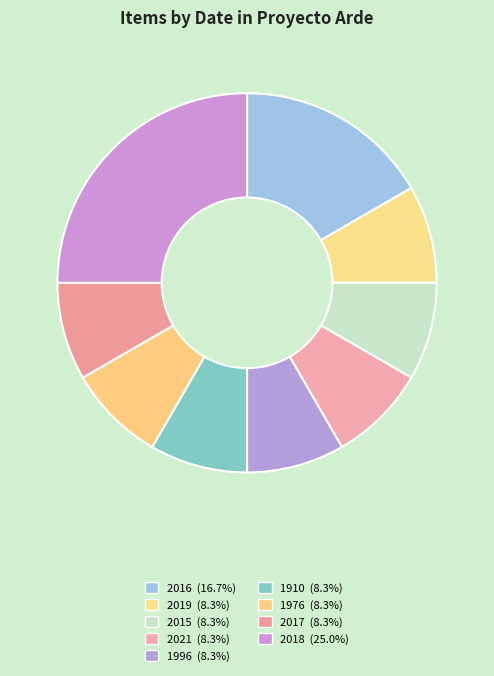

What percentage is the 2015 slice, to the nearest percent?

8%